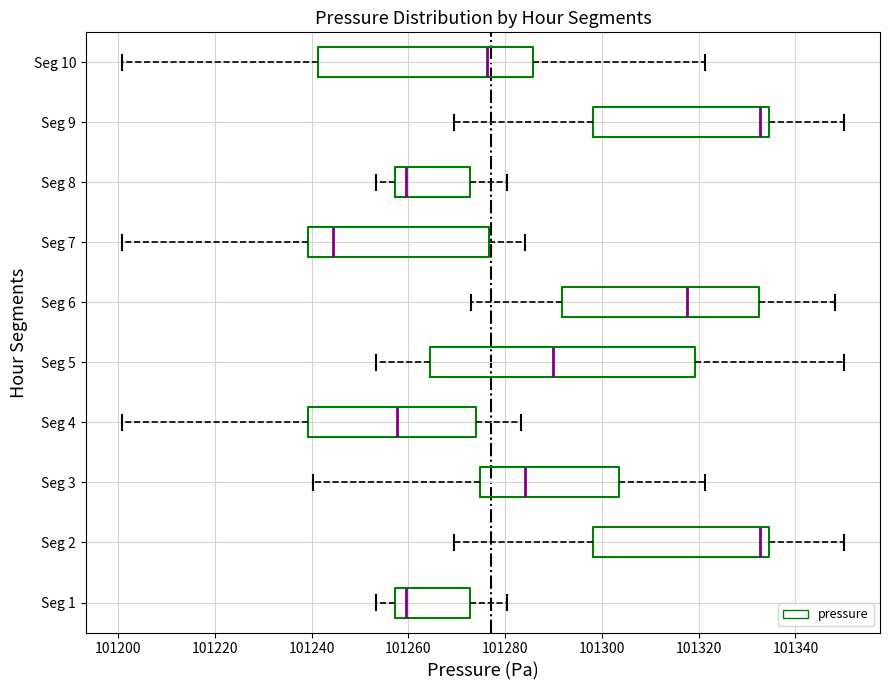

Which box is the widest, from its left edge to its right edge?

Seg 5